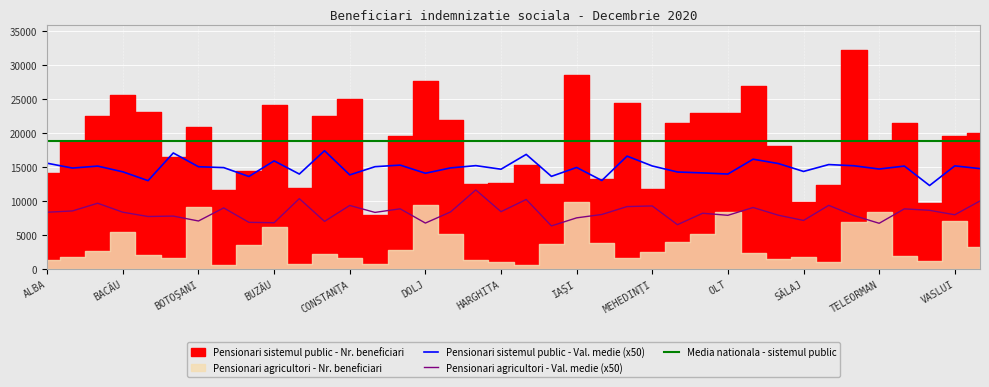

Which has a higher value, DOLJ or BOTOŞANI?

BOTOŞANI